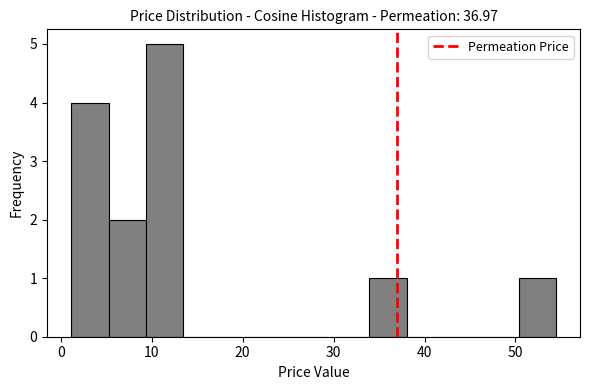

Over which range of the x-axis is the bar tallest?

9 to 13